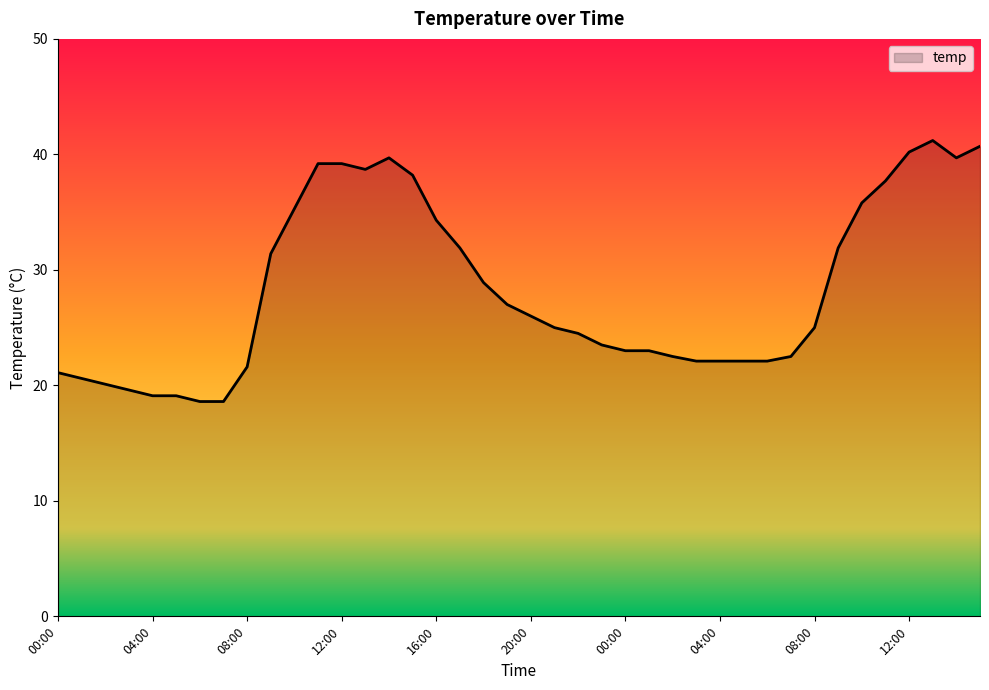

Reading left to right, extract all data points from this chart.

21.1	20.6	20.1	19.6	19.1	19.1	18.6	18.6	21.6	31.4	35.3	39.2	39.2	38.7	39.7	38.2	34.3	31.9	28.9	27.0	26.0	25.0	24.5	23.5	23.0	23.0	22.5	22.1	22.1	22.1	22.1	22.5	25.0	31.9	35.8	37.7	40.2	41.2	39.7	40.7